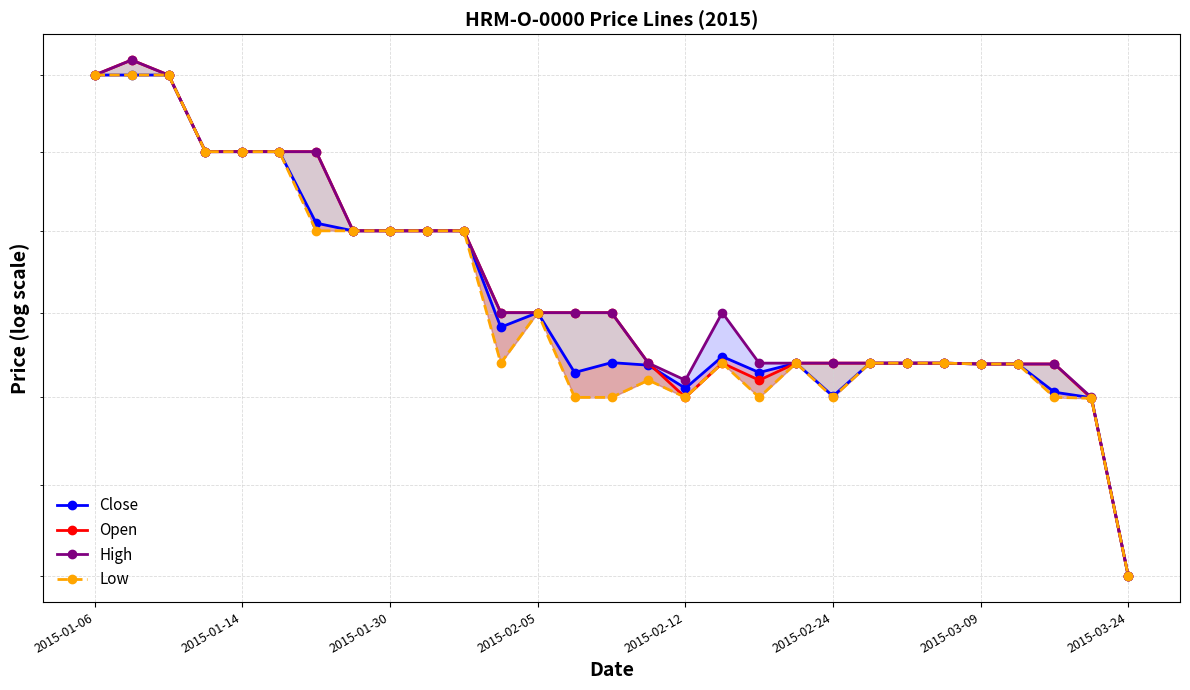

What is the value of the Close point at the 24th from the left?

142.0